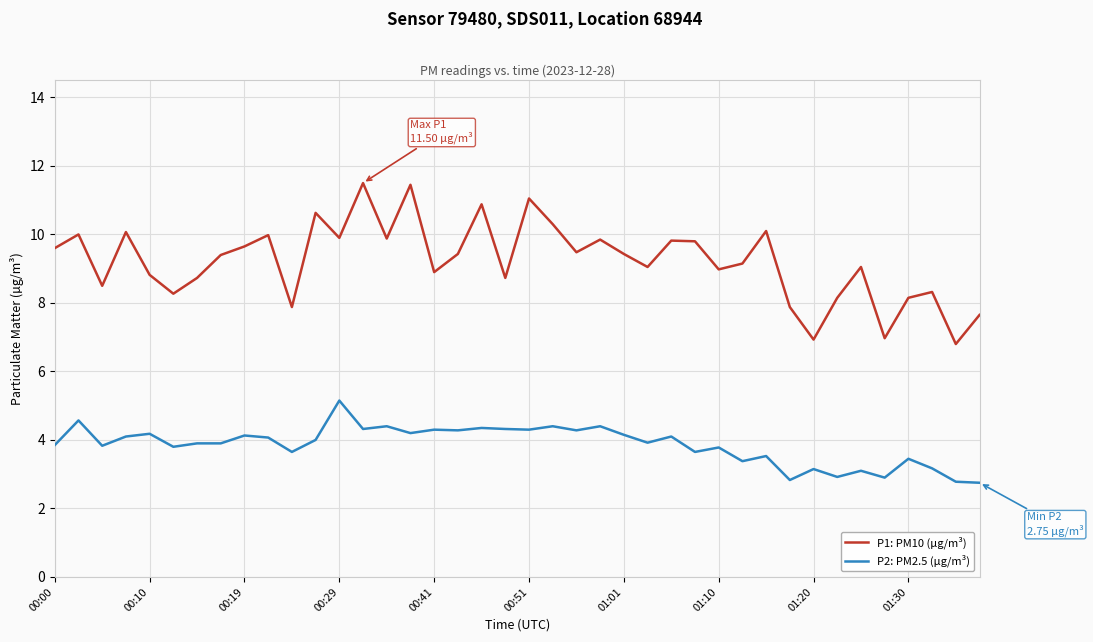

Rank the series by their average value, from highest to lowest.

P1: PM10 (µg/m³), P2: PM2.5 (µg/m³)